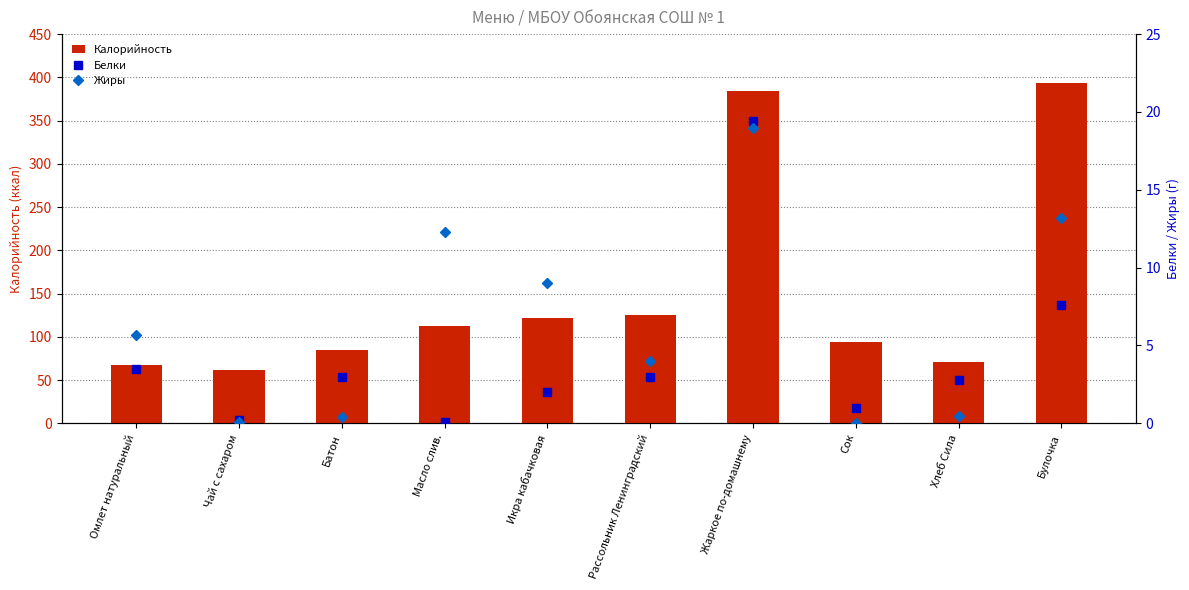

Read the Калорийность value at Икра кабачковая.

122.0